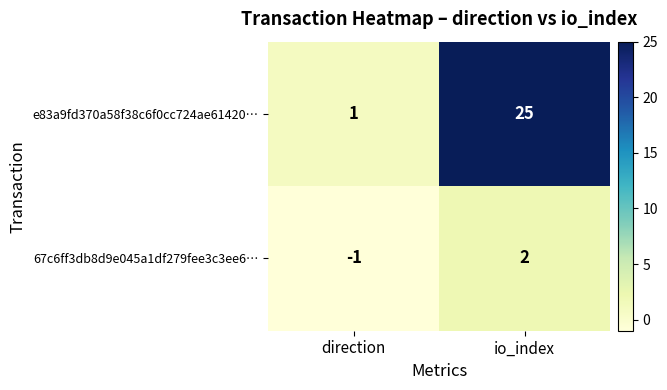

How many distinct data groups are displayed?

2